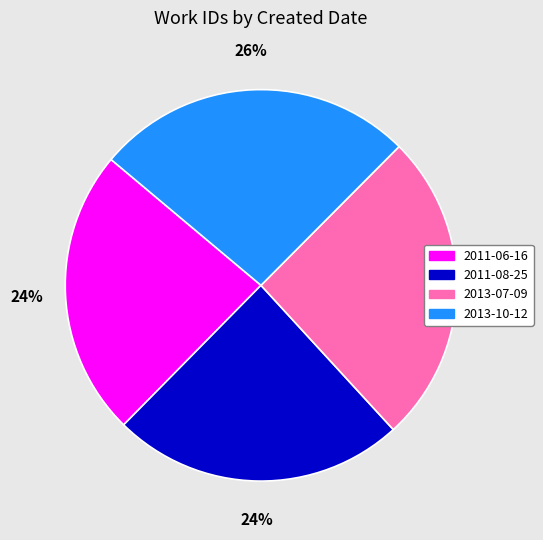

How many segments does this pie chart have?

4